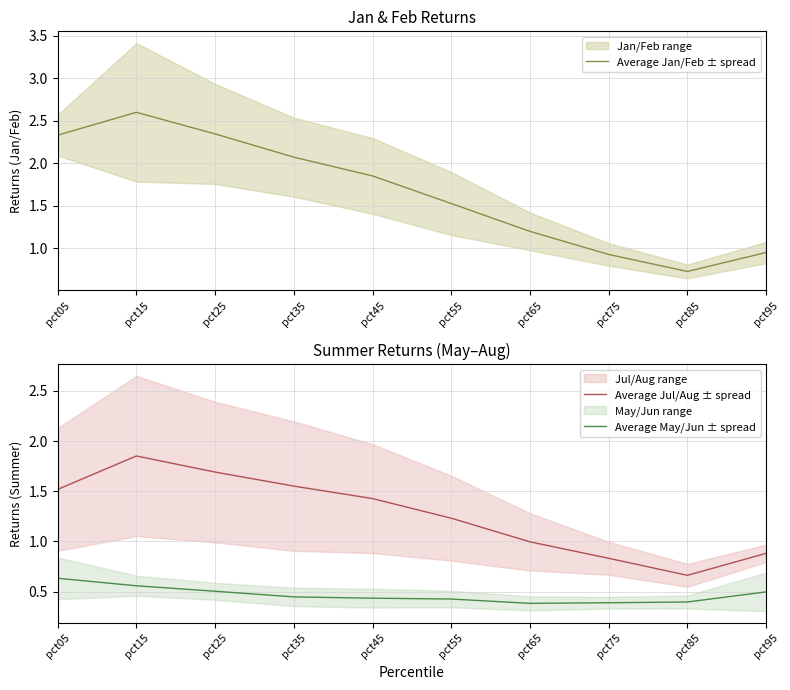

At which category does Average Jul/Aug ± spread reach its first local peak?

pct15